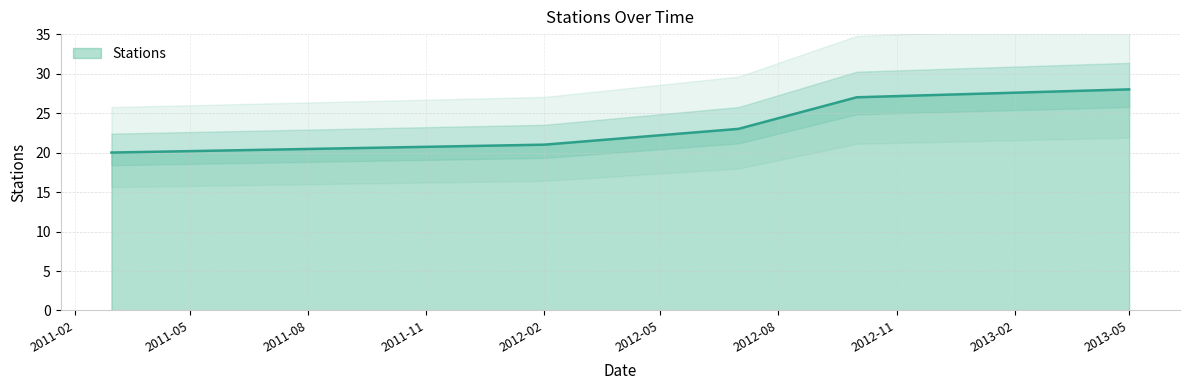

At which category does the chart reach its minimum across all series?

2011-03-01